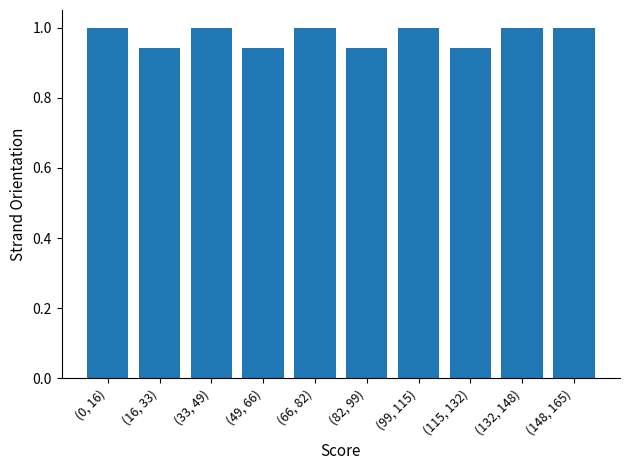

Is it true that the value at (33, 49) is 0.5?

False